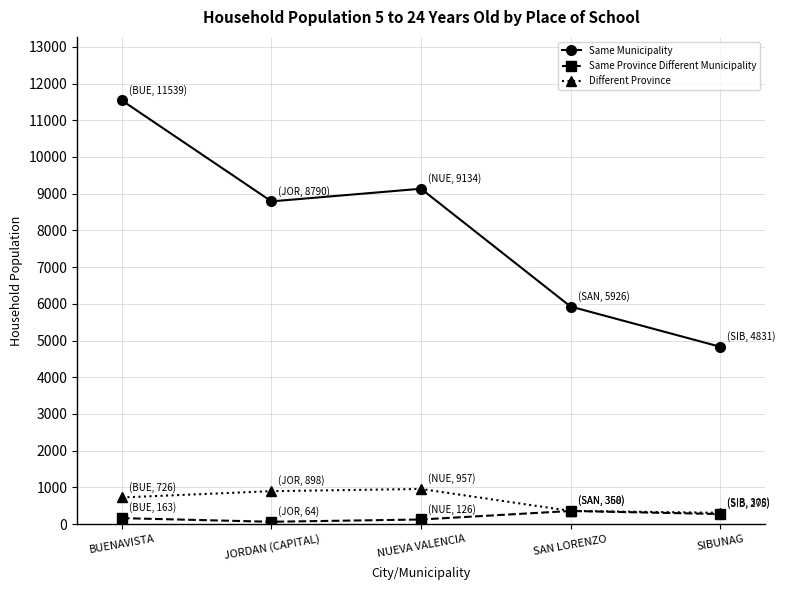

Which label corresponds to the largest value in the chart?

BUENAVISTA